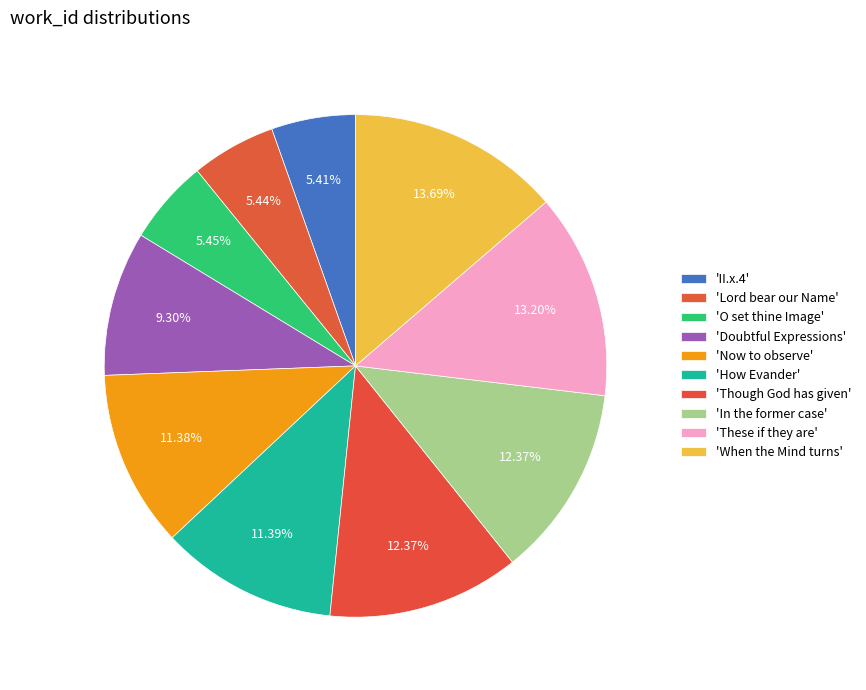

How many slices are in this pie chart?

10